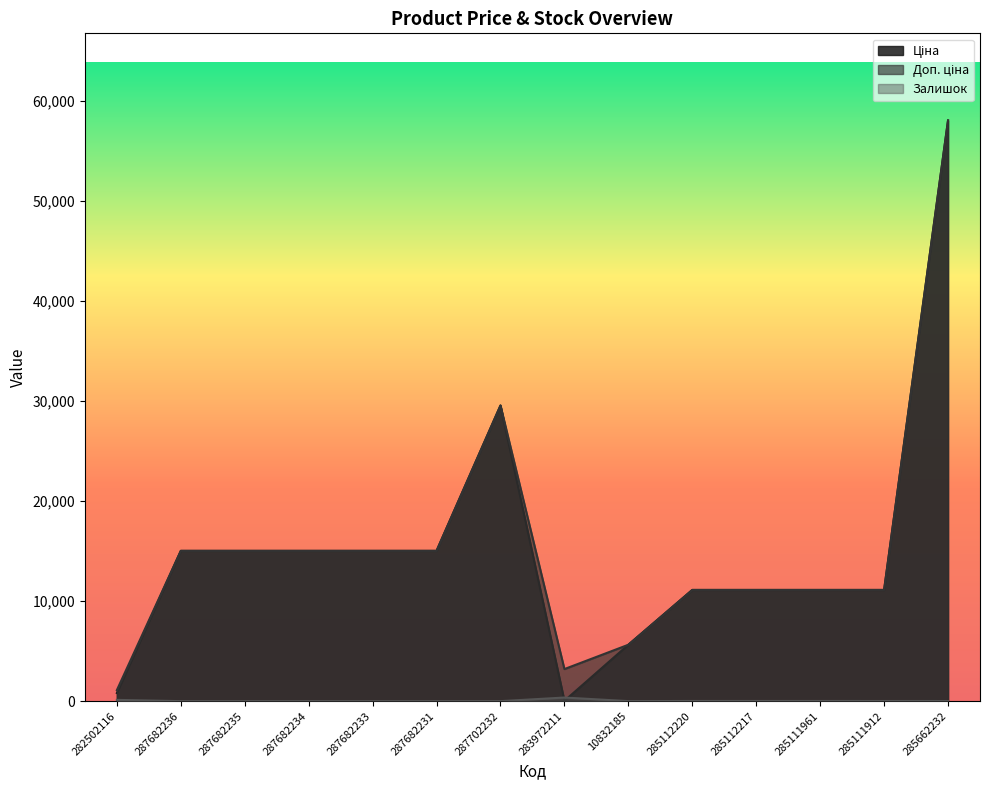

The Залишок series shows 26.2 at 285112217. True or false?

False